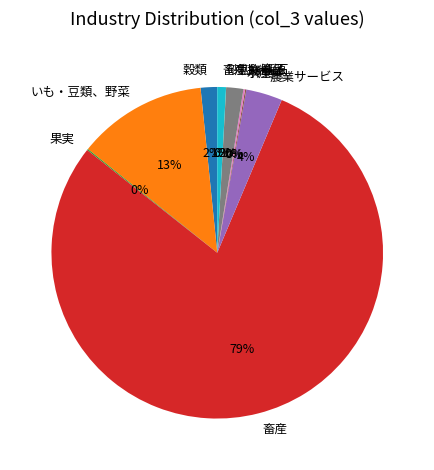

Does any single category account for the majority?

Yes